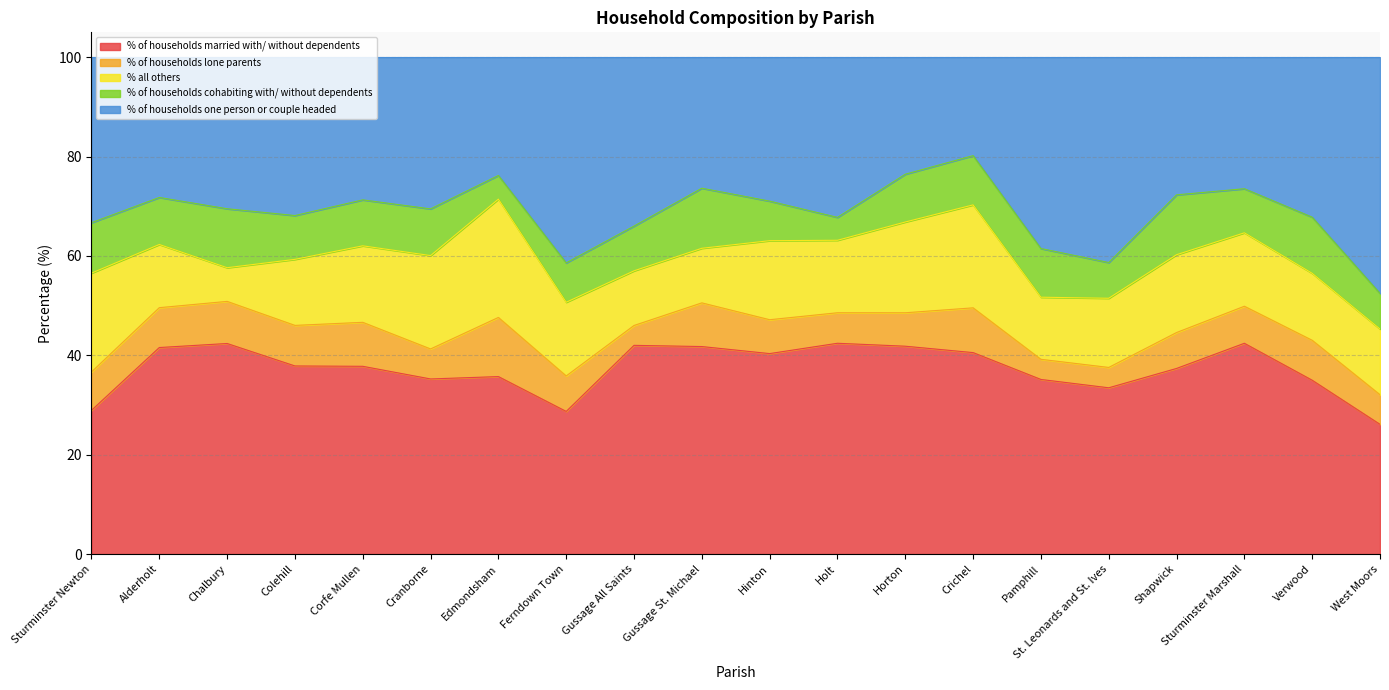

At Sturminster Newton, list the series in order from largest to smallest.

% of households one person or couple headed, % of households married with/ without dependents, % all others, % of households cohabiting with/ without dependents, % of households lone parents